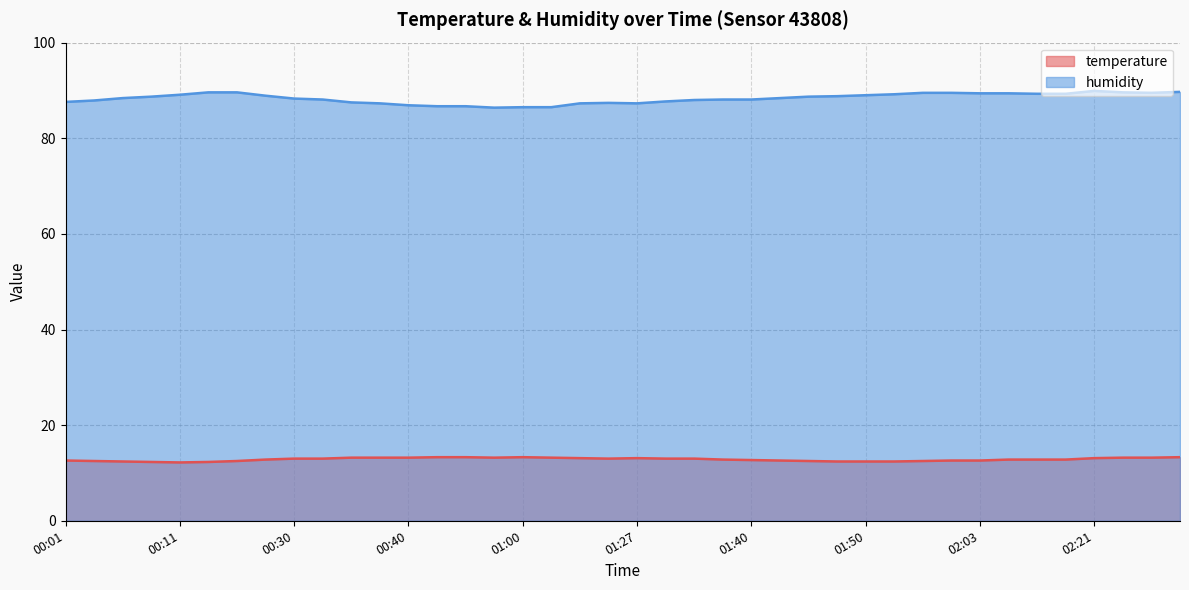

Reading left to right, extract all data points from this chart.

temperature: 12.6	12.5	12.4	12.3	12.2	12.3	12.5	12.8	13.0	13.0	13.2	13.2	13.2	13.3	13.3	13.2	13.3	13.2	13.1	13.0	13.1	13.0	13.0	12.8	12.7	12.6	12.5	12.4	12.4	12.4	12.5	12.6	12.6	12.8	12.8	12.8	13.1	13.2	13.2	13.3
humidity: 87.6	87.9	88.4	88.7	89.1	89.6	89.6	88.9	88.3	88.1	87.5	87.3	86.9	86.7	86.7	86.4	86.5	86.5	87.3	87.4	87.3	87.7	88.0	88.1	88.1	88.4	88.7	88.8	89.0	89.2	89.5	89.5	89.4	89.4	89.3	89.3	89.9	89.6	89.5	89.7